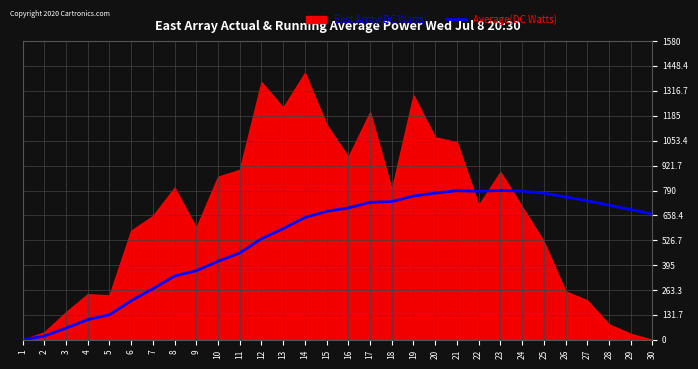

What is the value of the 2nd point from the left?

20.2